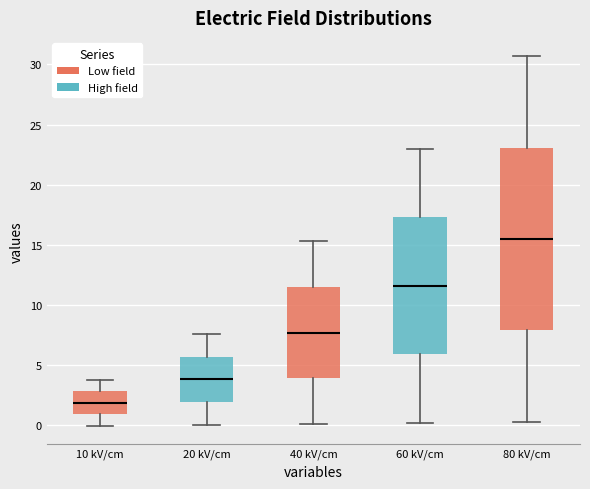

Reading left to right, transcribe this box plot: for each box, give where its median line is, the range the box spans, and where its two whiskers end, as read against the y-axis. The values are not printed on the chart, so give them approximately, as read against the axis.

10 kV/cm: median 2.0, box 1.0 to 3.0, whiskers 0.0 to 3.5
20 kV/cm: median 4.0, box 2.0 to 5.5, whiskers 0.0 to 7.5
40 kV/cm: median 7.5, box 4.0 to 11.5, whiskers 0.0 to 15.5
60 kV/cm: median 11.5, box 6.0 to 17.5, whiskers 0.0 to 23.0
80 kV/cm: median 15.5, box 8.0 to 23.0, whiskers 0.5 to 30.5